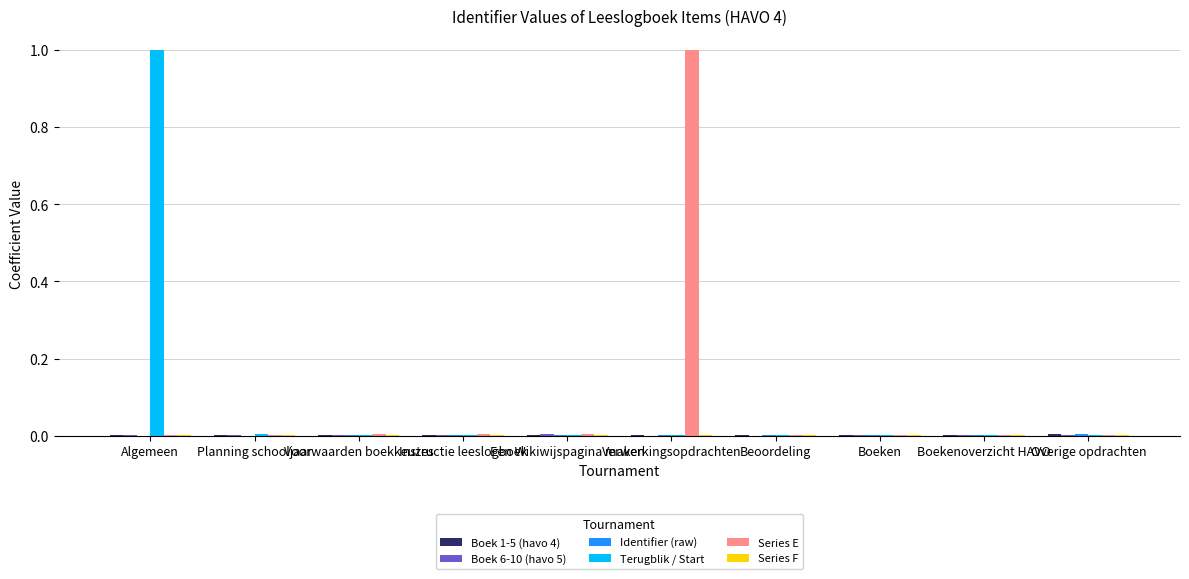

Which series changed the most between Een Wikiwijspagina maken and Verwerkingsopdrachten?

Series E